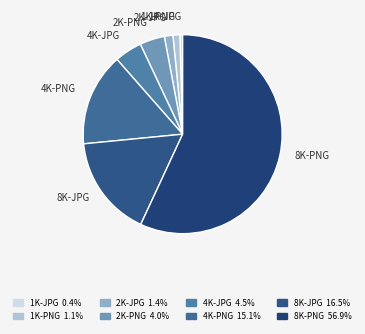

True or false: 4K-PNG accounts for 30% of the total.

False